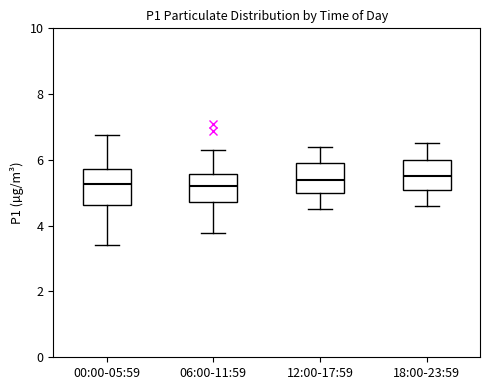

Reading left to right, read every box against the y-axis: the position of its median line, the range the box covers, and the ends of its whiskers. The values are not printed on the chart, so give them approximately, as read against the axis.

00:00-05:59: median 5.2, box 4.6 to 5.8, whiskers 3.4 to 6.8
06:00-11:59: median 5.2, box 4.8 to 5.6, whiskers 3.8 to 6.4
12:00-17:59: median 5.4, box 5.0 to 6.0, whiskers 4.6 to 6.4
18:00-23:59: median 5.6, box 5.2 to 6.0, whiskers 4.6 to 6.6